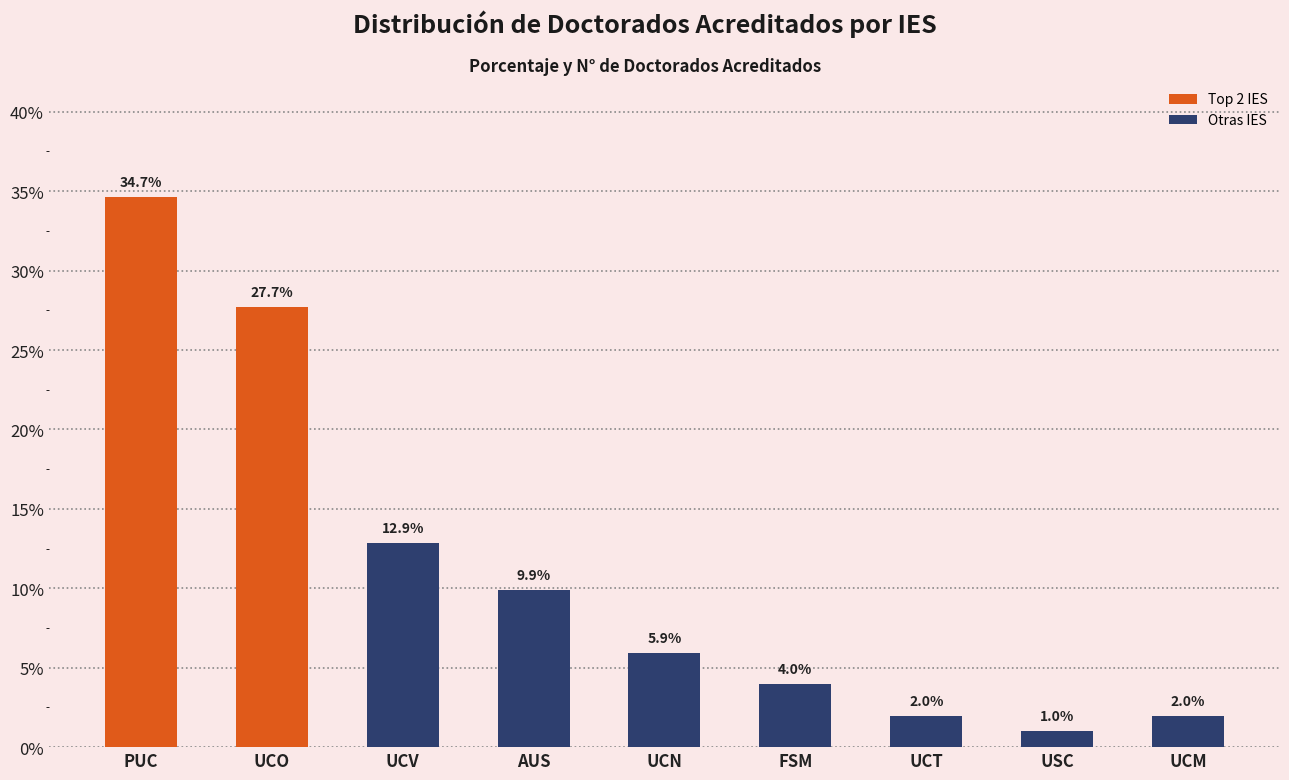

Reading left to right, list all the values displayed in this chart.

0.3	0.3	0.1	0.1	0.1	0.0	0.0	0.0	0.0